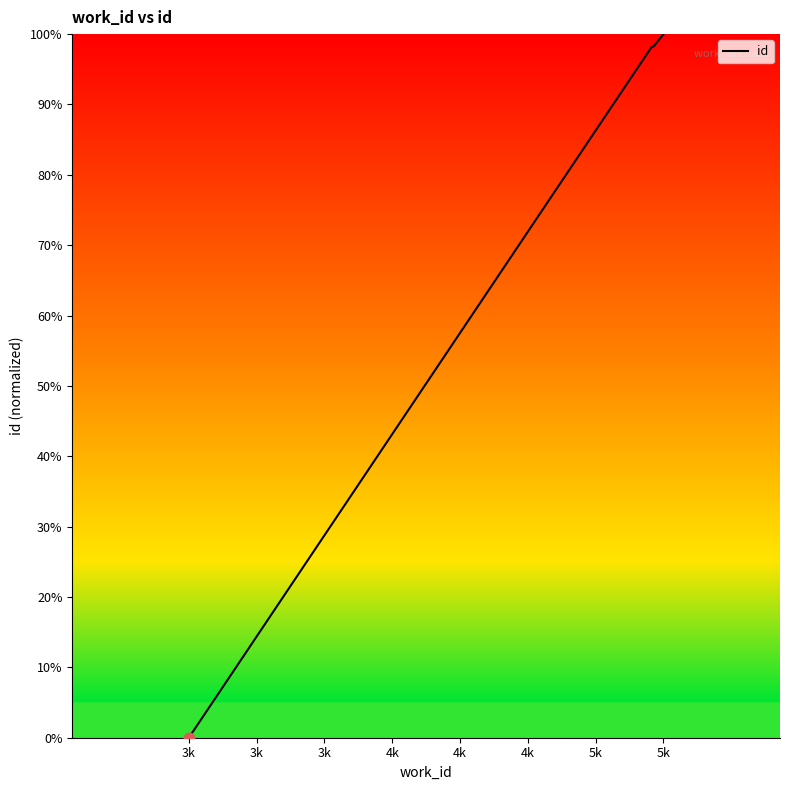

What is the difference between the maximum and minimum values?

100.0